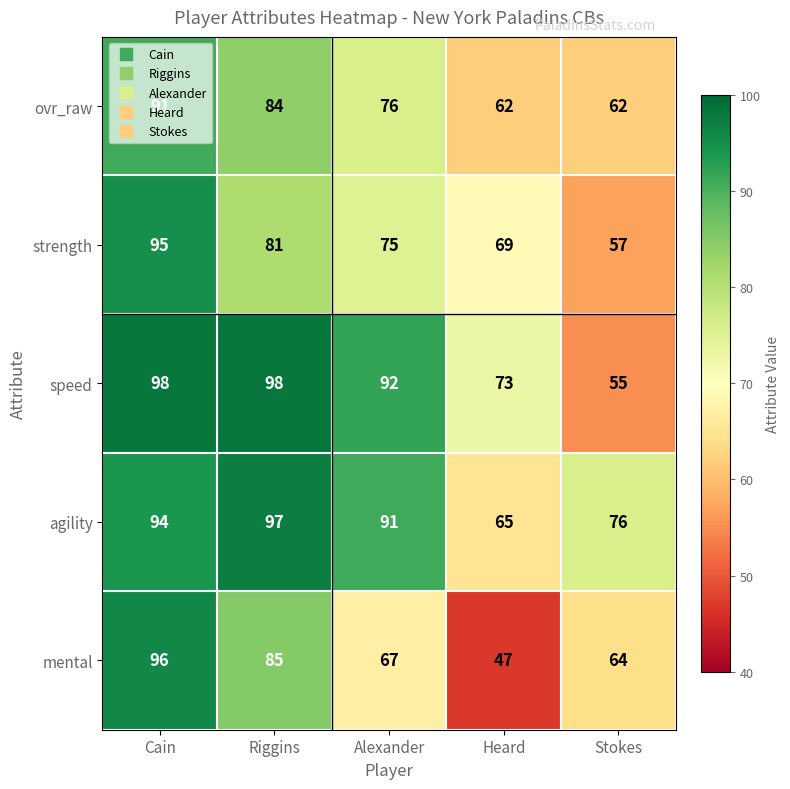

The value of ovr_raw at Riggins is 138. True or false?

False